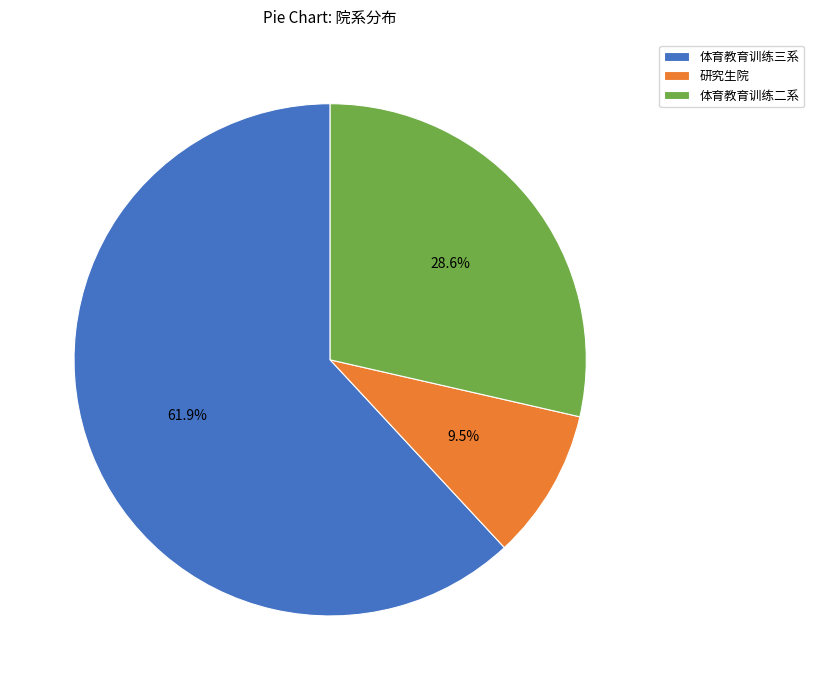

What is the largest slice in the pie chart?

体育教育训练三系